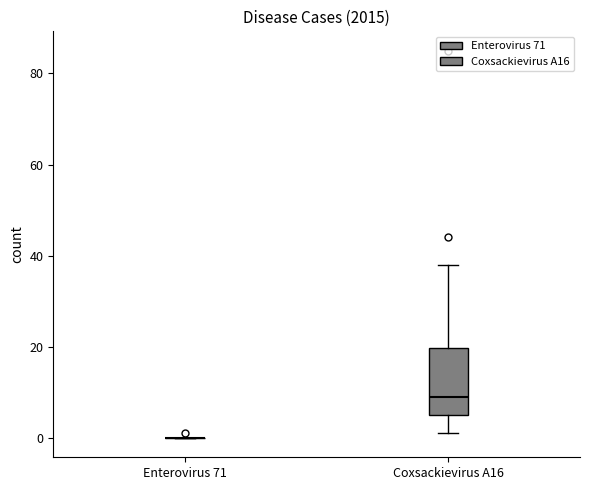

Reading left to right, transcribe this box plot: for each box, give where its median line is, the range the box spans, and where its two whiskers end, as read against the y-axis. The values are not printed on the chart, so give them approximately, as read against the axis.

Enterovirus 71: box collapsed to a line at 0, whiskers 0 to 0
Coxsackievirus A16: median 10, box 6 to 20, whiskers 2 to 38